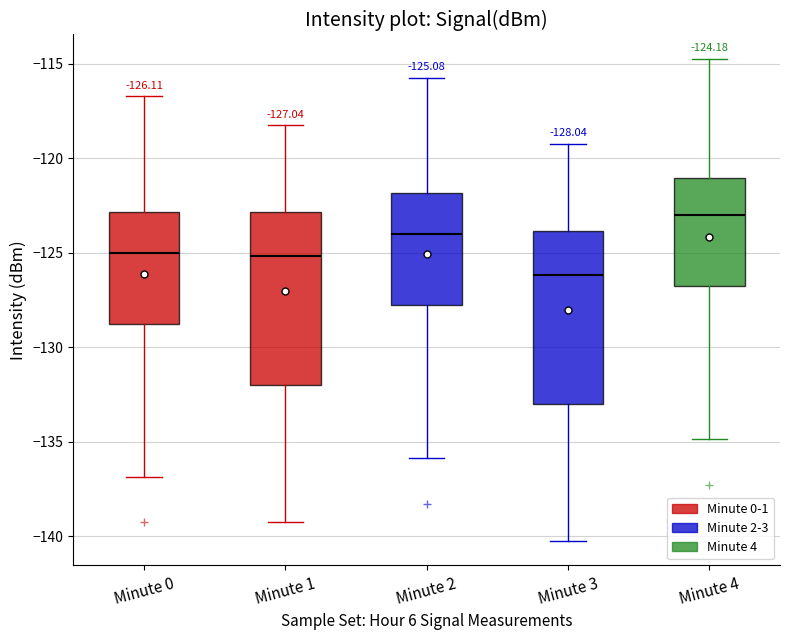

Which box has the lowest median line?

Minute 3